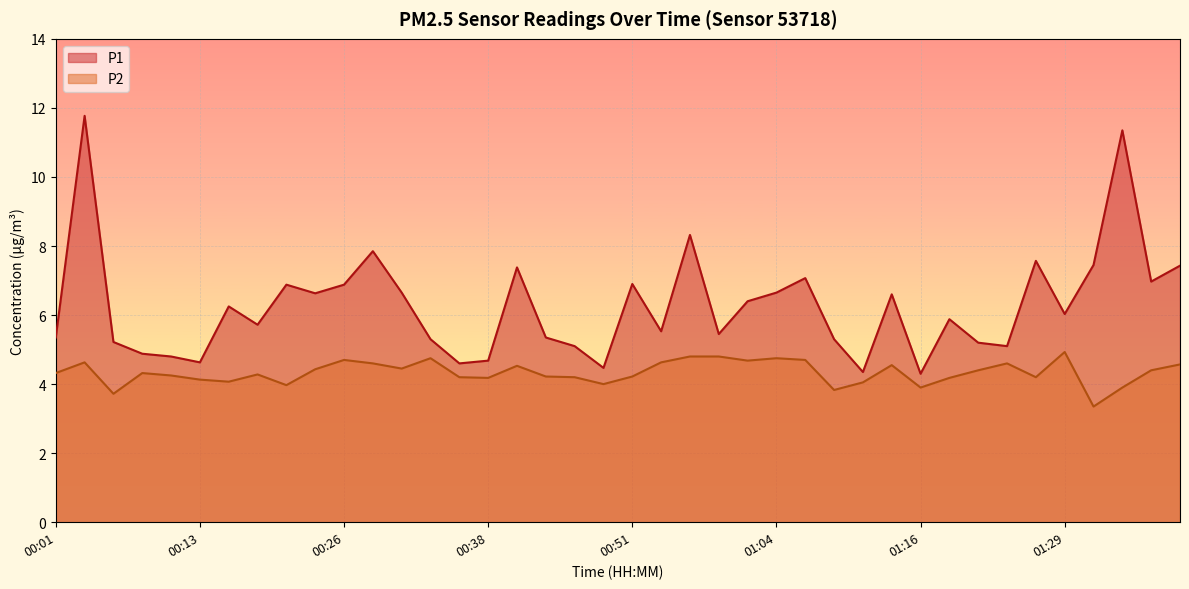

At which label does P2 reach its peak?

01:29